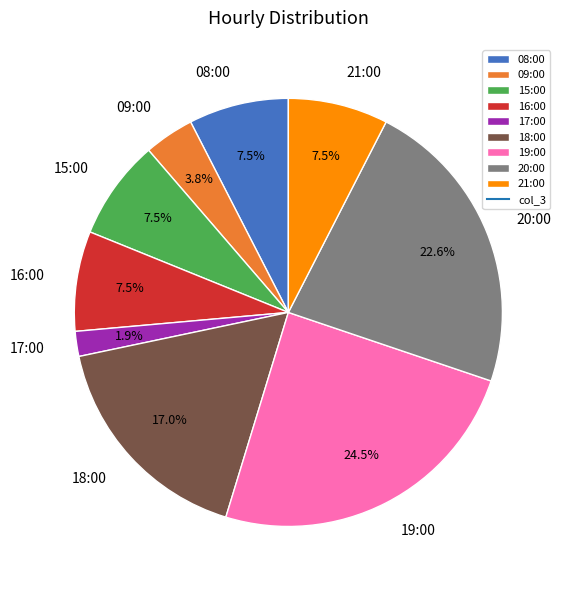

Between 08:00 and 18:00, which is larger?

18:00